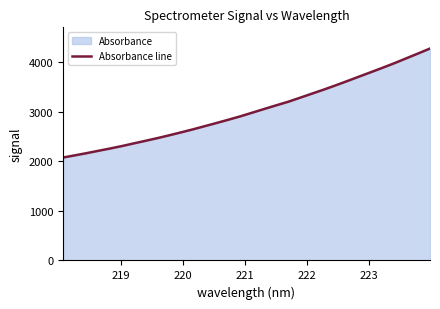

What is the difference between the maximum and minimum values?

2200.3